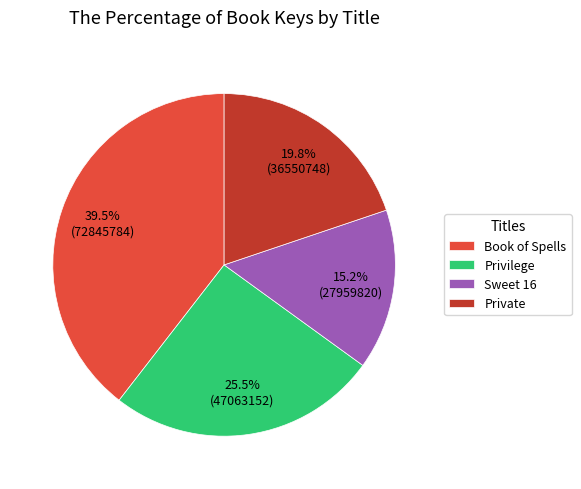

Does Private account for over 50% of the chart?

No